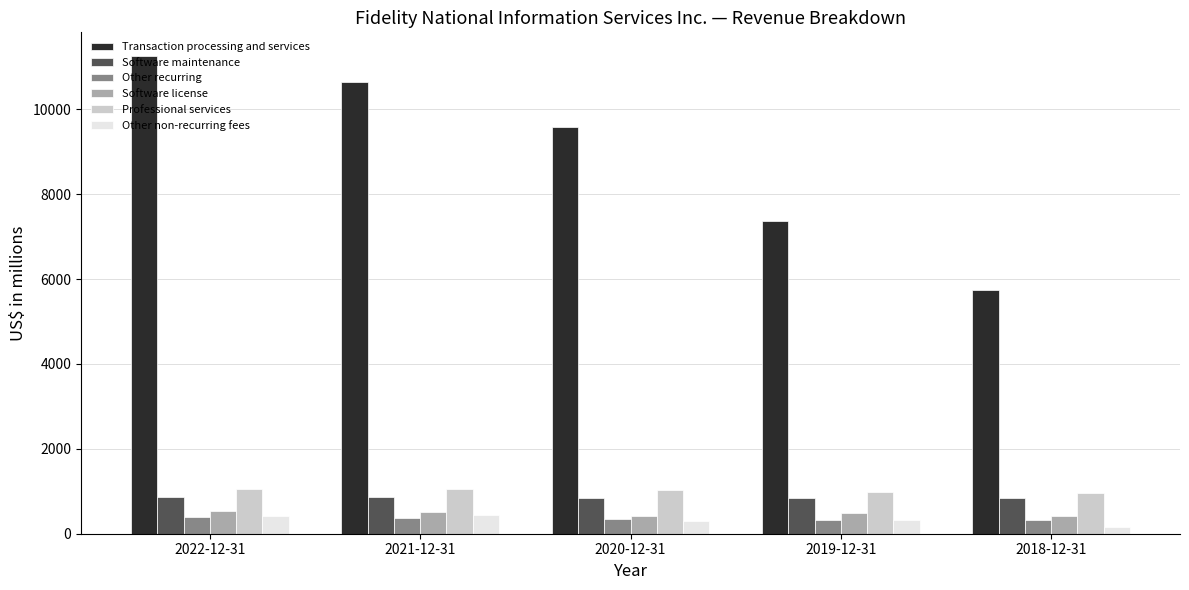

List the labels in order of Transaction processing and services value, smallest first.

2018-12-31, 2019-12-31, 2020-12-31, 2021-12-31, 2022-12-31